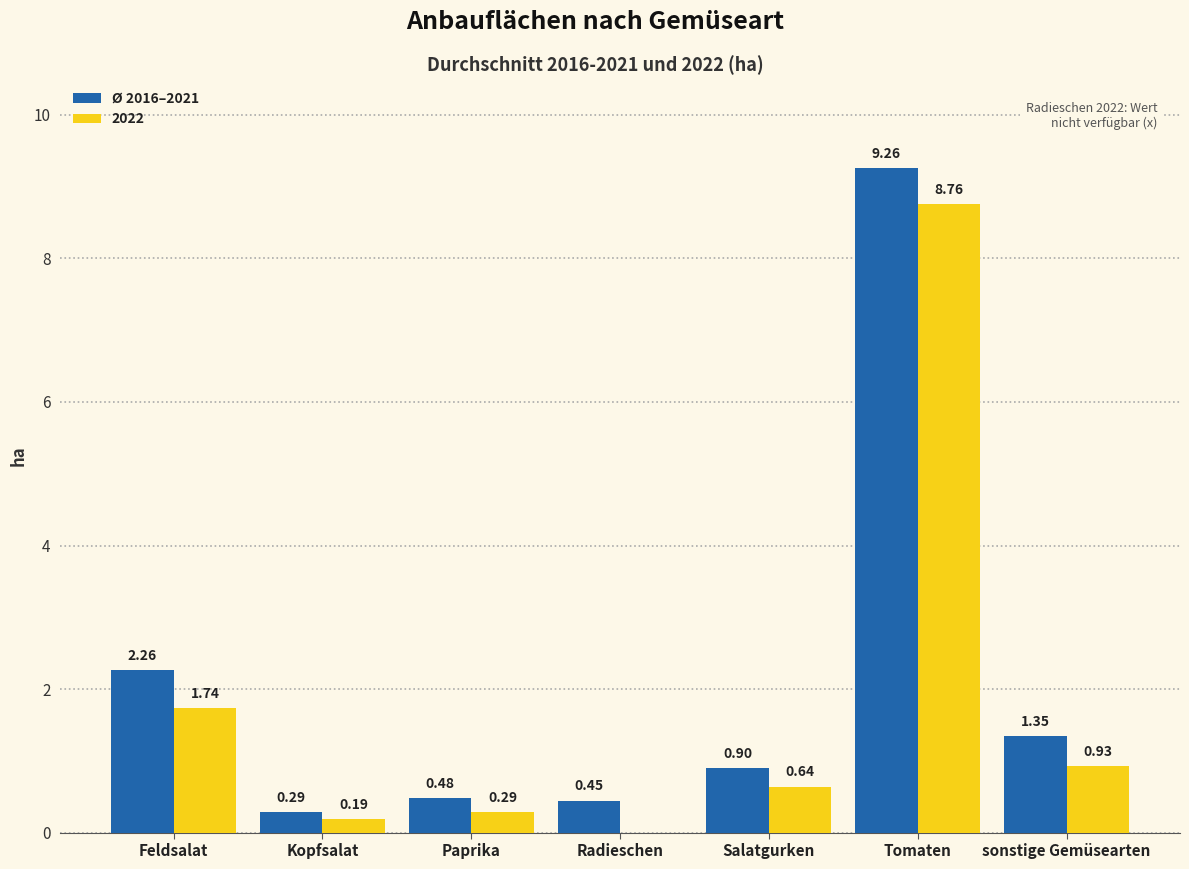

At which label is Ø 2016–2021 closest to 4?

Feldsalat